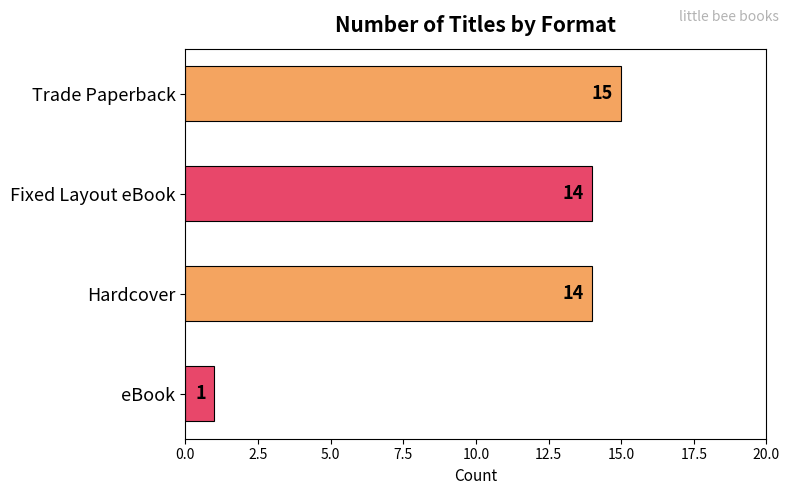

What is the smallest value displayed?

1